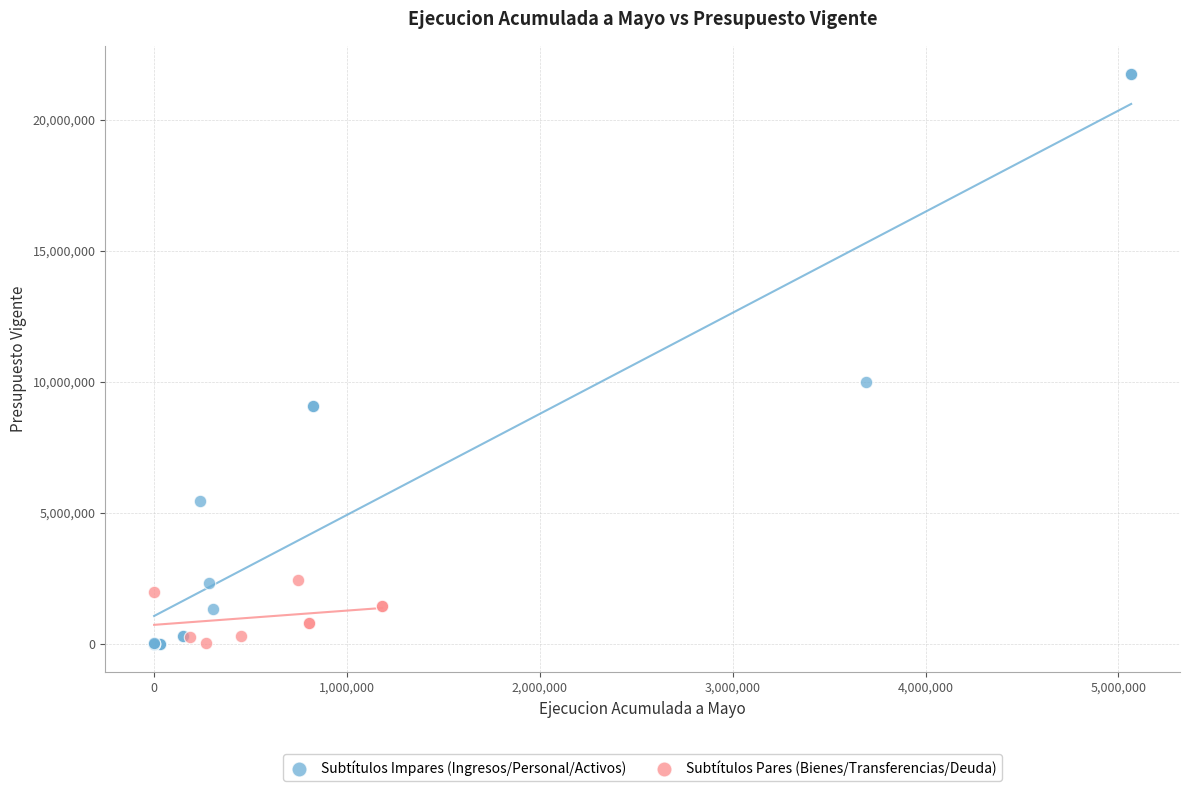

Which series contains the highest Y value?

Subtítulos Impares (Ingresos/Personal/Activos)